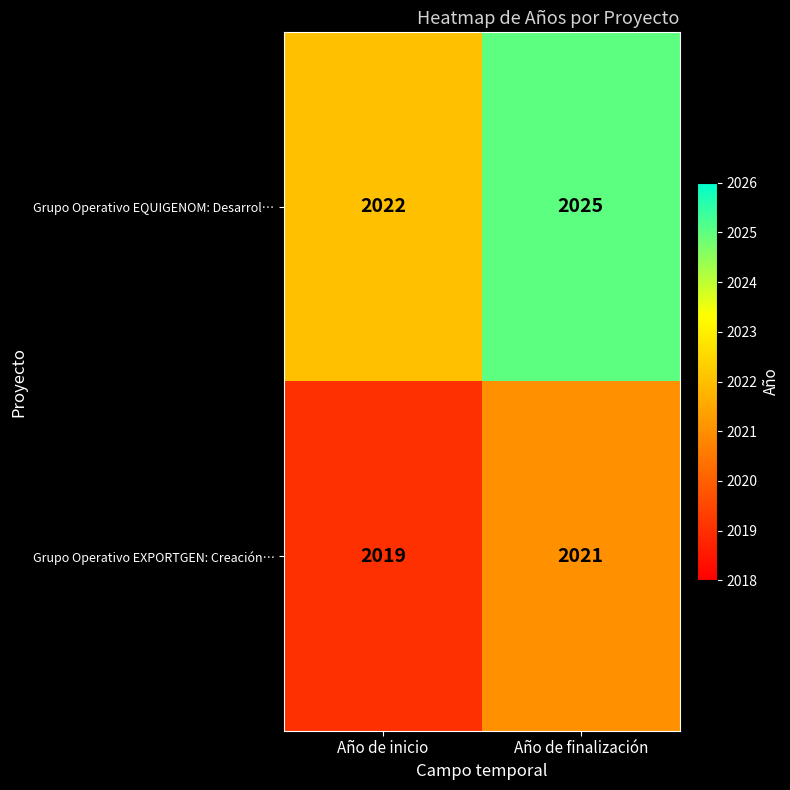

What is the maximum value shown in the chart?

2025